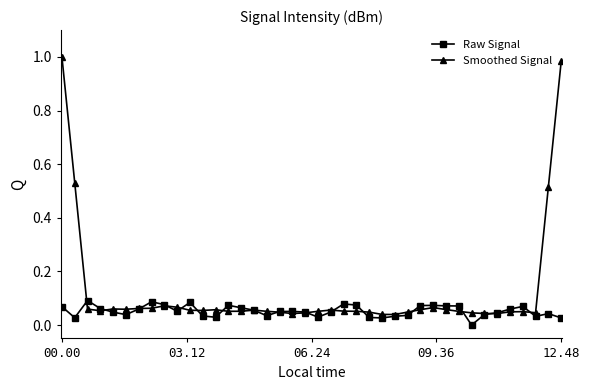

Count the Raw Signal values in the range 0 to 1.

40